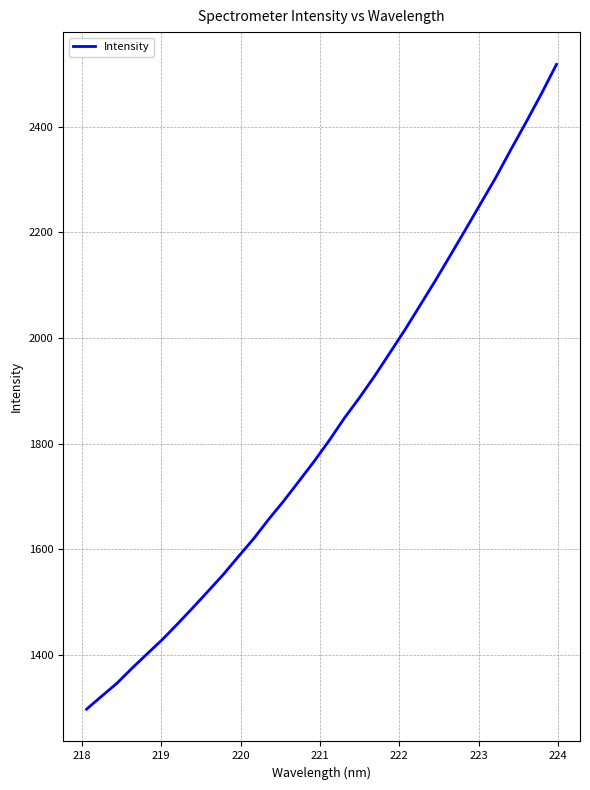

What is the smallest value displayed?

1297.0